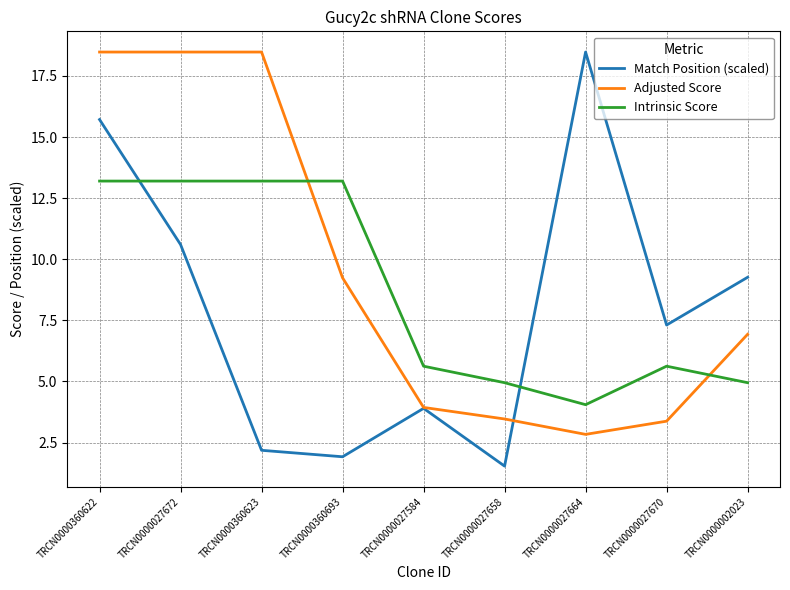

Is it true that Intrinsic Score equals 13.2 at TRCN0000027672?

True